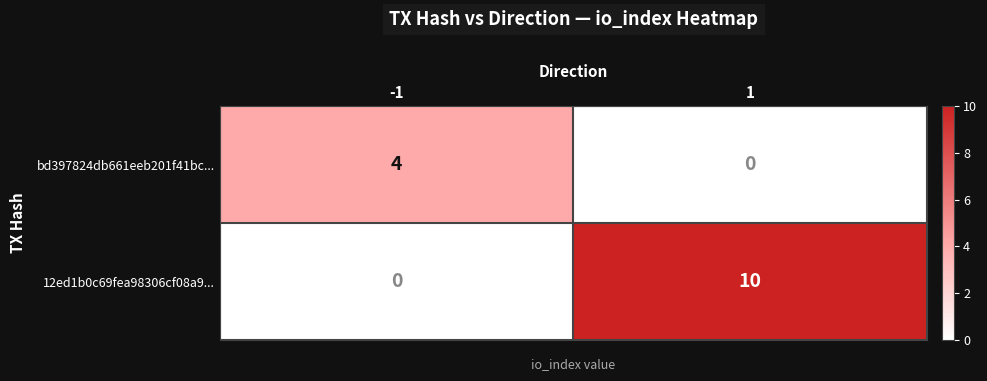

At how many categories does at least one series exceed 2?

2